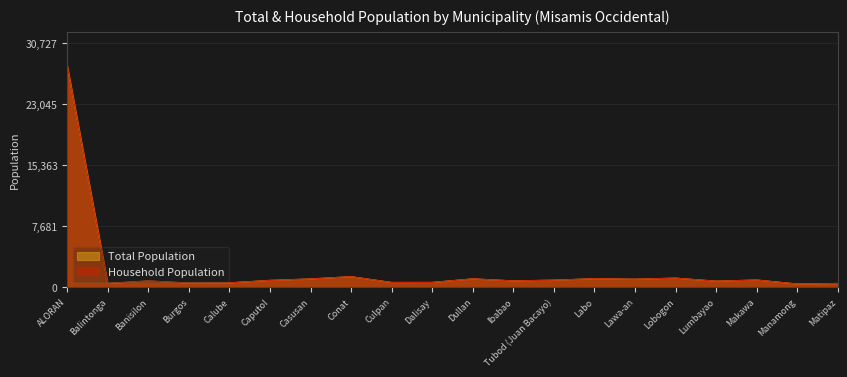

At which label is Household Population closest to 14165?

Conat